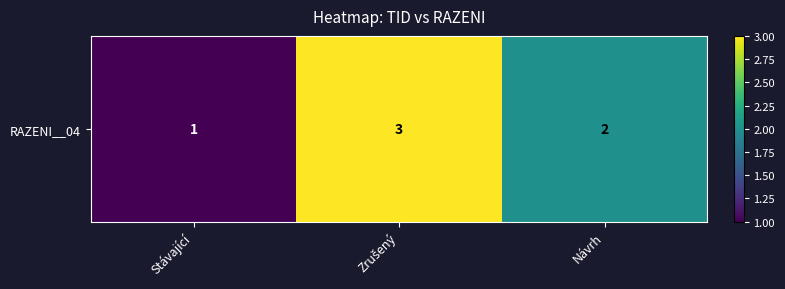

List the labels in order of value, smallest first.

Stávající, Návrh, Zrušený